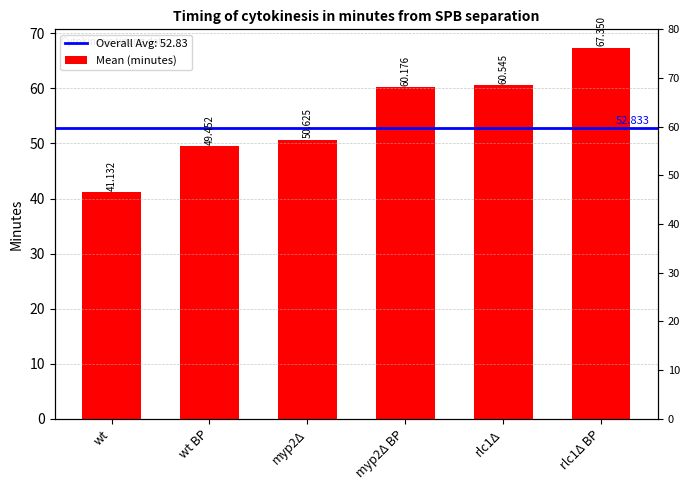

Are the bars horizontal?

No